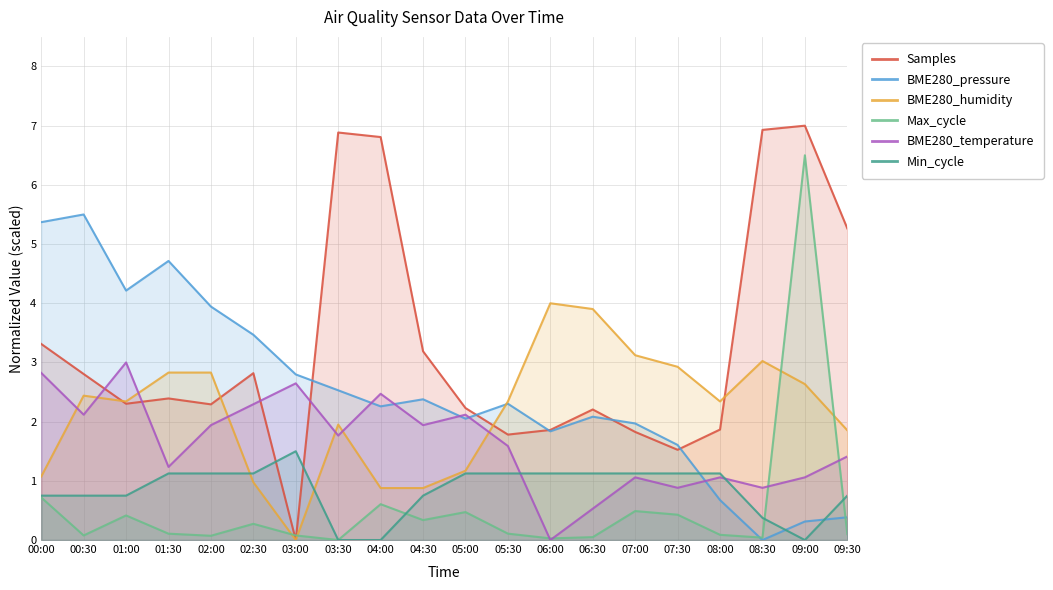

Reading left to right, what are all the values shown in this chart?

Samples: 3.3	2.8	2.3	2.4	2.3	2.8	0.0	6.9	6.8	3.2	2.2	1.8	1.9	2.2	1.8	1.5	1.9	6.9	7.0	5.3
BME280_pressure: 5.4	5.5	4.2	4.7	3.9	3.5	2.8	2.5	2.3	2.4	2.1	2.3	1.8	2.1	2.0	1.6	0.7	0.0	0.3	0.4
BME280_humidity: 1.1	2.4	2.3	2.8	2.8	1.0	0.0	2.0	0.9	0.9	1.2	2.3	4.0	3.9	3.1	2.9	2.3	3.0	2.6	1.9
Max_cycle: 0.7	0.1	0.4	0.1	0.1	0.3	0.1	0.0	0.6	0.3	0.5	0.1	0.0	0.0	0.5	0.4	0.1	0.0	6.5	0.1
BME280_temperature: 2.8	2.1	3.0	1.2	1.9	2.3	2.6	1.8	2.5	1.9	2.1	1.6	0.0	0.5	1.1	0.9	1.1	0.9	1.1	1.4
Min_cycle: 0.8	0.8	0.8	1.1	1.1	1.1	1.5	0.0	0.0	0.8	1.1	1.1	1.1	1.1	1.1	1.1	1.1	0.4	0.0	0.8